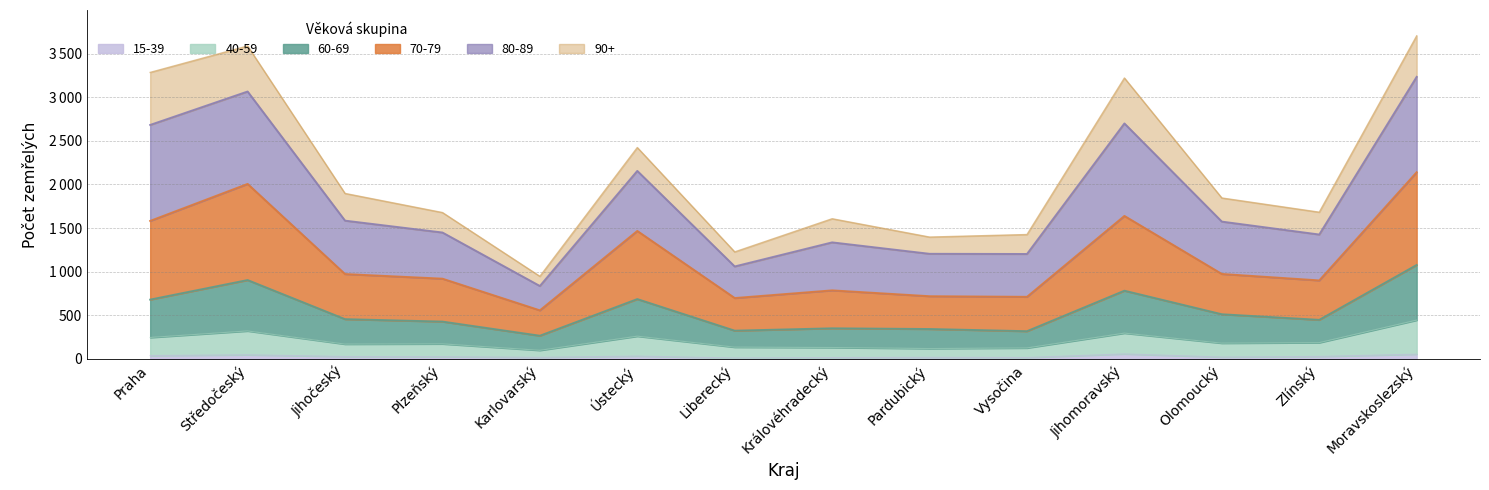

What is the average value of the 15-39 series?

30